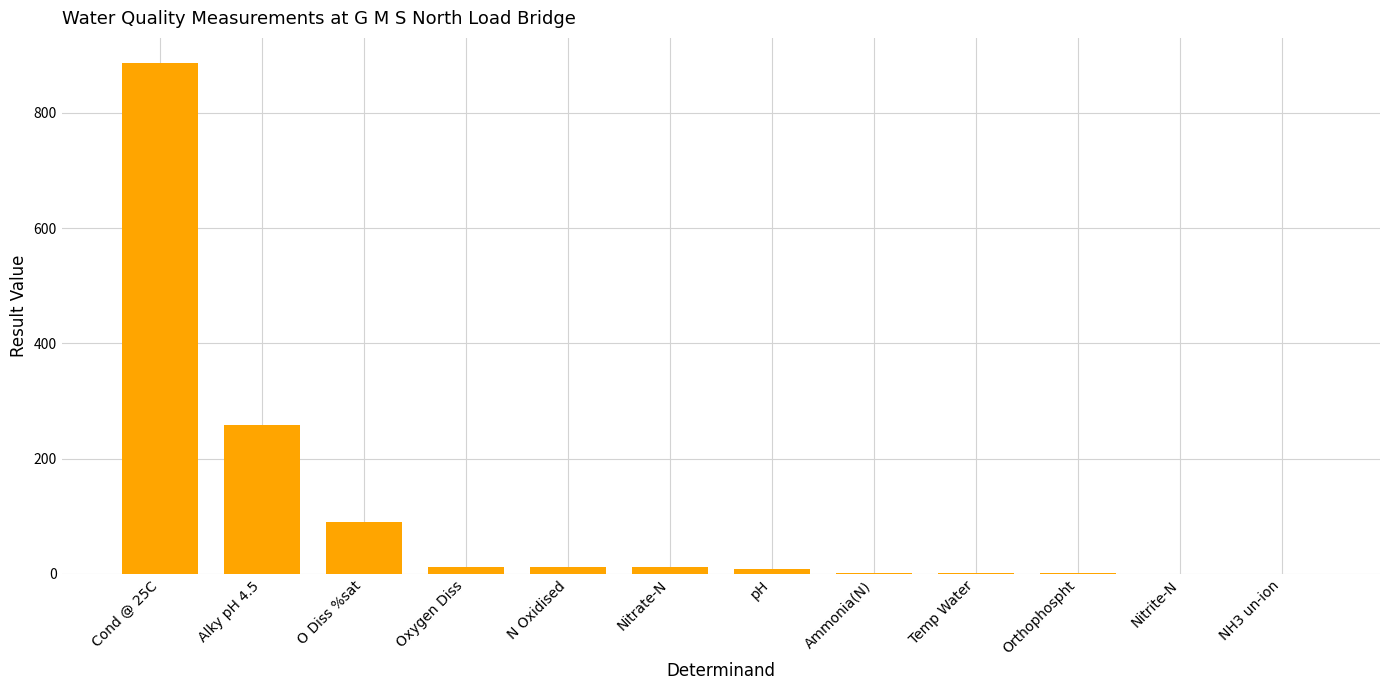

True or false: the data shows 121.2 at O Diss %sat.

False